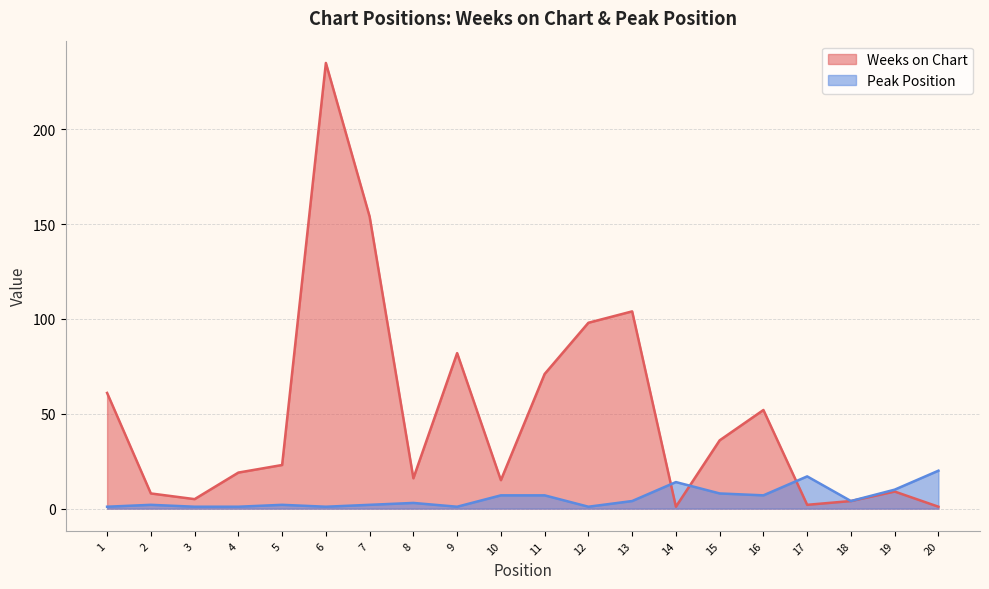

What is the average value of the Peak Position series?

6